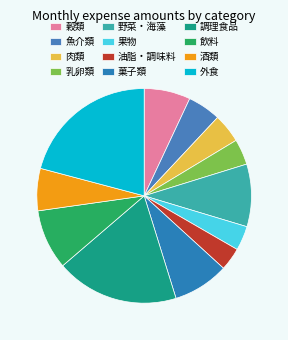

Rank the categories by value from highest to lowest.

外食, 調理食品, 野菜・海藻, 飲料, 菓子類, 穀類, 酒類, 魚介類, 肉類, 乳卵類, 果物, 油脂・調味料